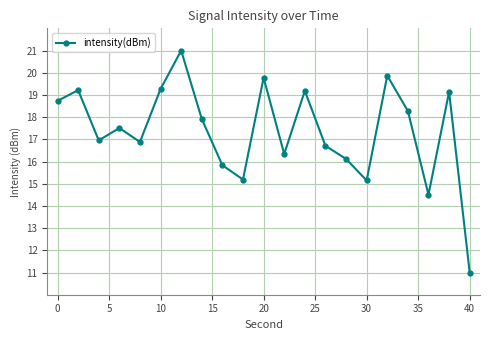

How many interior local valleys (lower than both neighbors) does the data have?

6